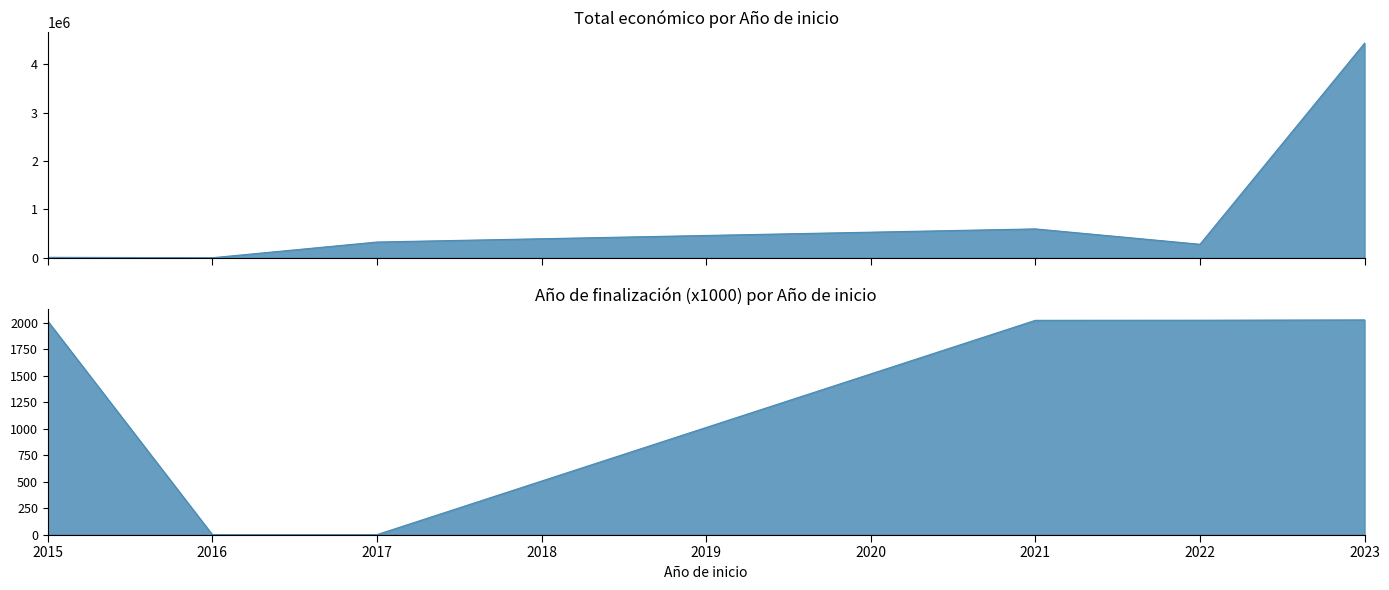

What is the average value of the Total económico series?

942657